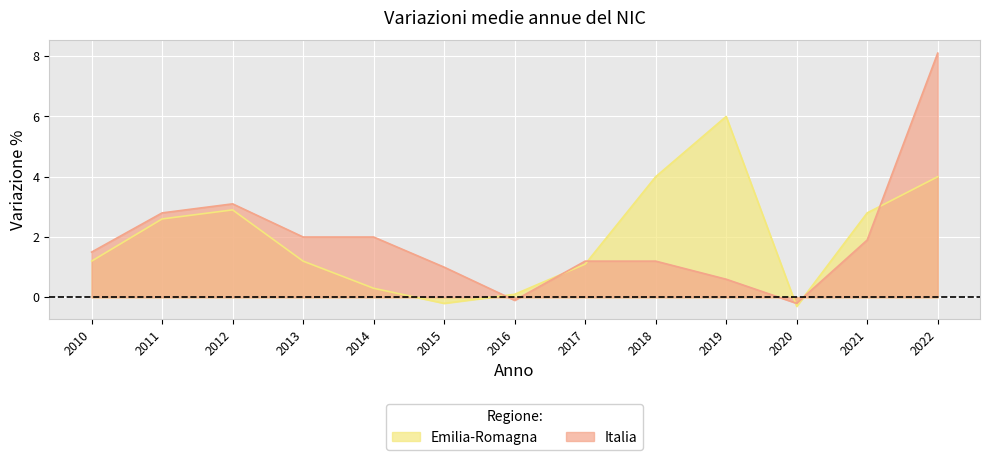

At which category does the chart reach its peak across all series?

2022